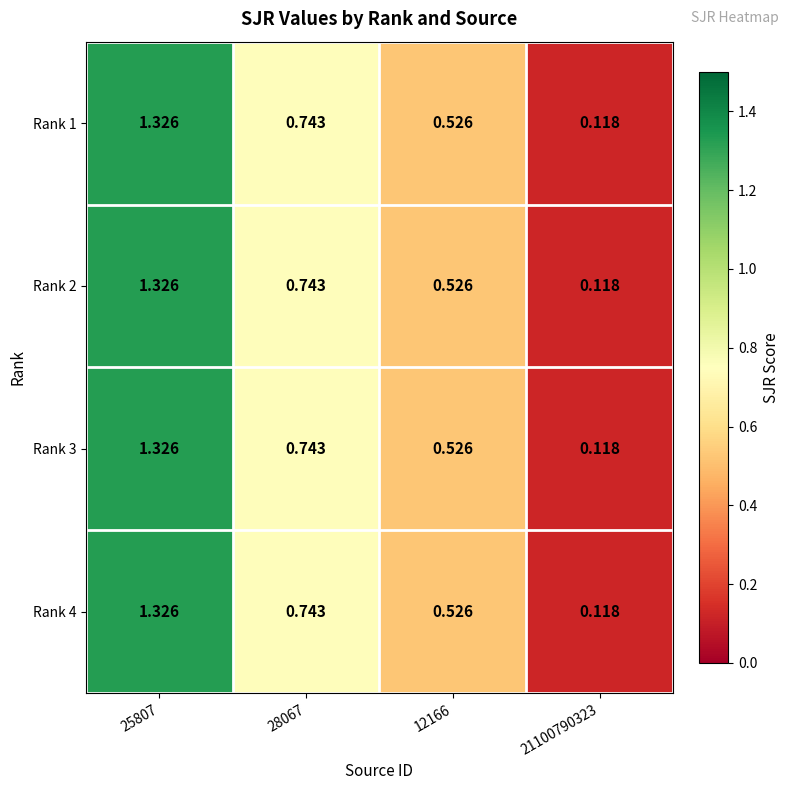

Is the value of Rank 3 at 21100790323 greater than the value of Rank 4 at 28067?

No